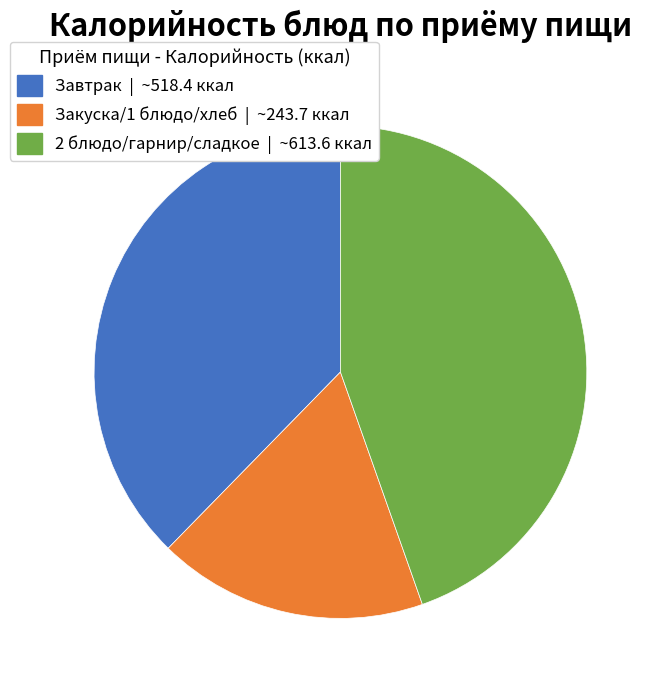

The Закуска/1 блюдо/хлеб | ~243.7 ккал slice represents 25% of the pie. True or false?

False